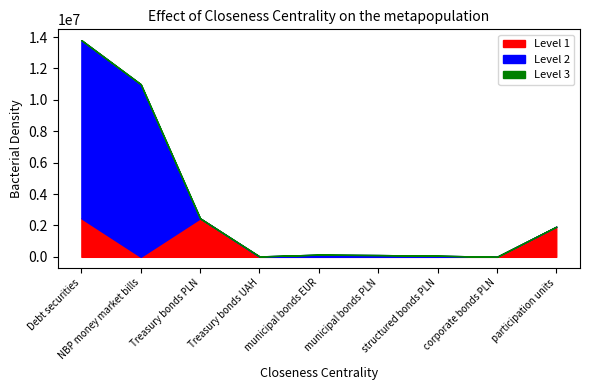

Reading right to left, extract all data points from this chart.

Level 2: participation units=0	corporate bonds PLN=0	structured bonds PLN=73012	municipal bonds PLN=113935	municipal bonds EUR=139882	Treasury bonds UAH=26495	Treasury bonds PLN=0	NBP money market bills=10998812	Debt securities=11352136
Level 1: participation units=1918288	corporate bonds PLN=511	structured bonds PLN=0	municipal bonds PLN=0	municipal bonds EUR=0	Treasury bonds UAH=0	Treasury bonds PLN=2452213	NBP money market bills=0	Debt securities=2452724
Level 3: participation units=0	corporate bonds PLN=0	structured bonds PLN=0	municipal bonds PLN=0	municipal bonds EUR=0	Treasury bonds UAH=0	Treasury bonds PLN=0	NBP money market bills=0	Debt securities=0